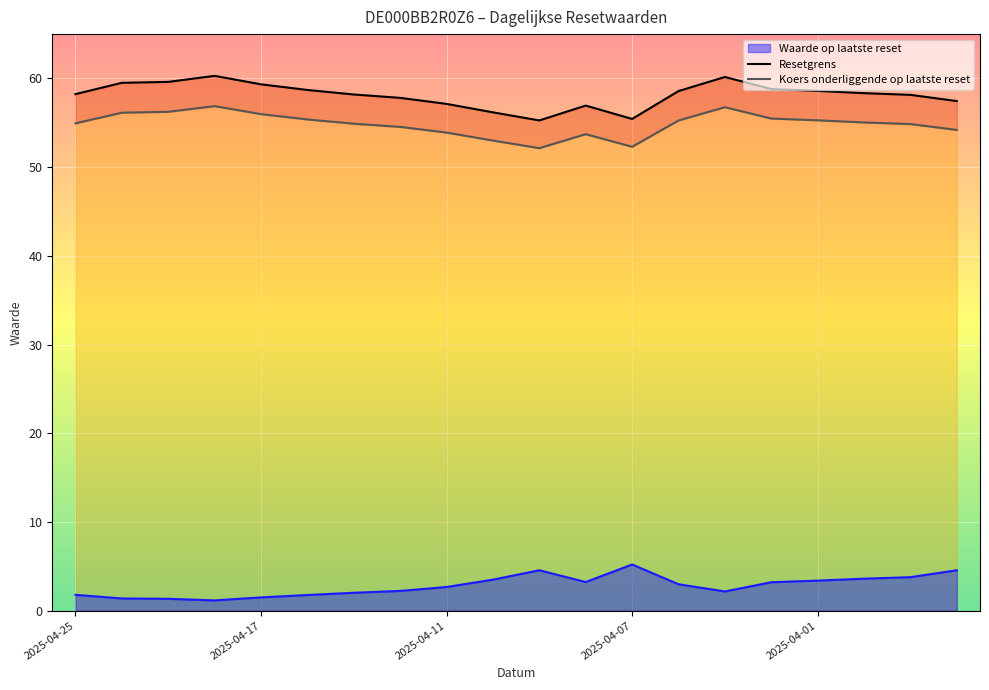

What is the highest value of the Waarde op laatste reset series?

5.2